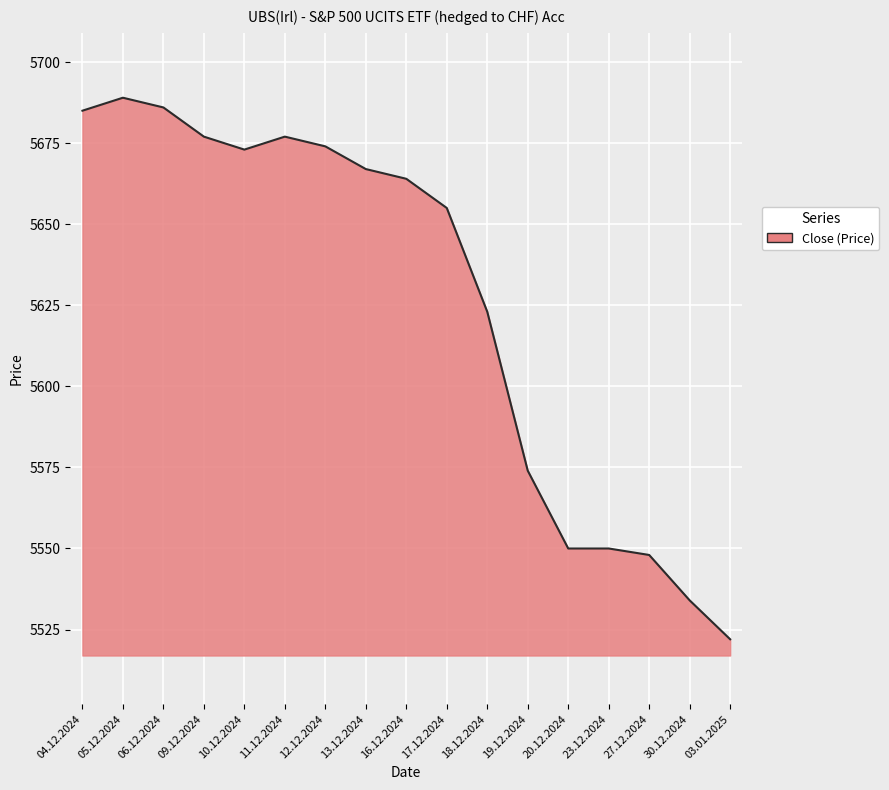

At which label is the value closest to 5605?

18.12.2024